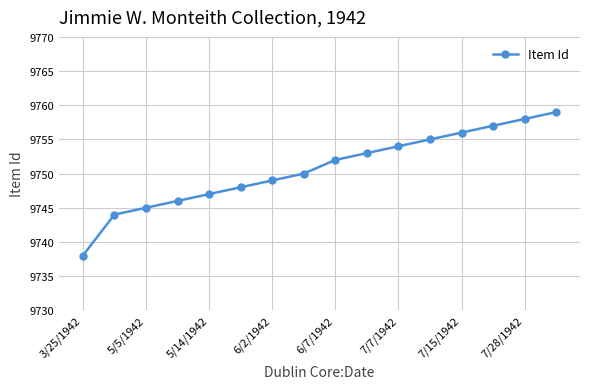

How many data points are less than 9752?

8